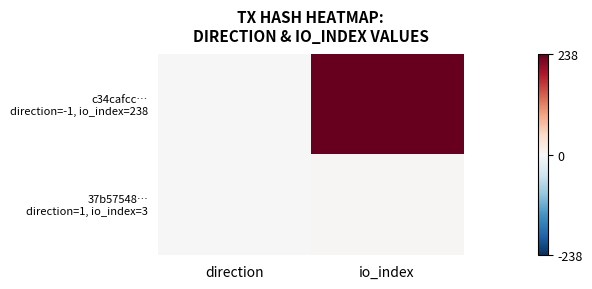

Which label corresponds to the largest value in the chart?

io_index